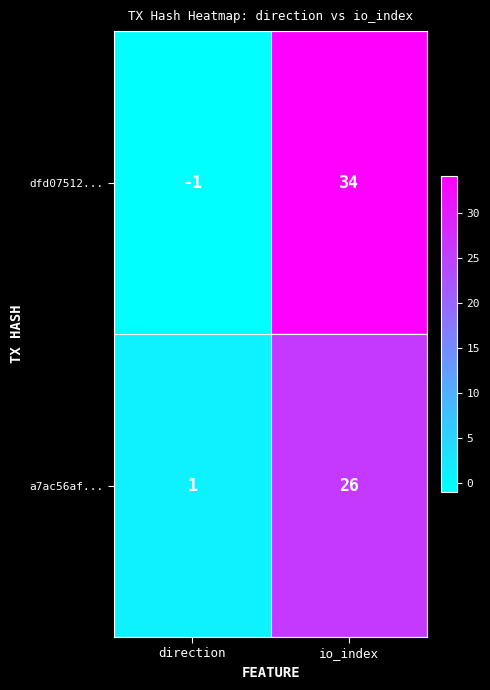

What is the average value of the a7ac56af... series?

14